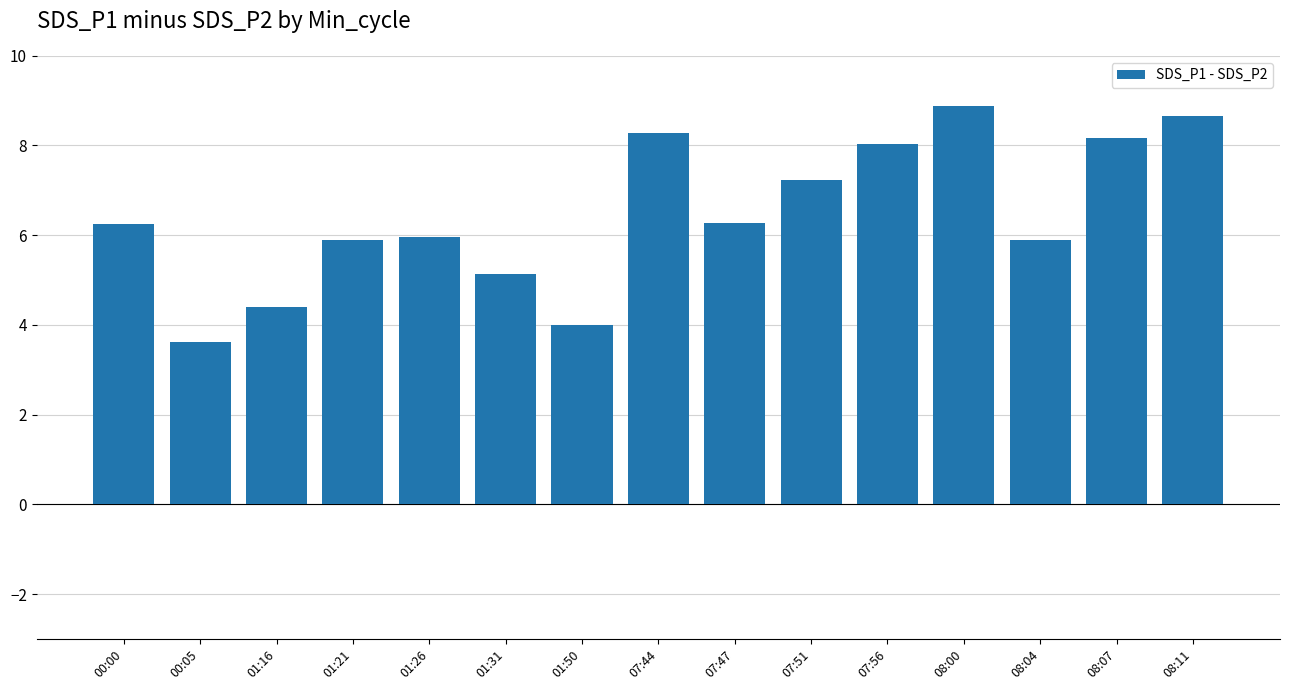

At which label does the data first exceed 6?

00:00